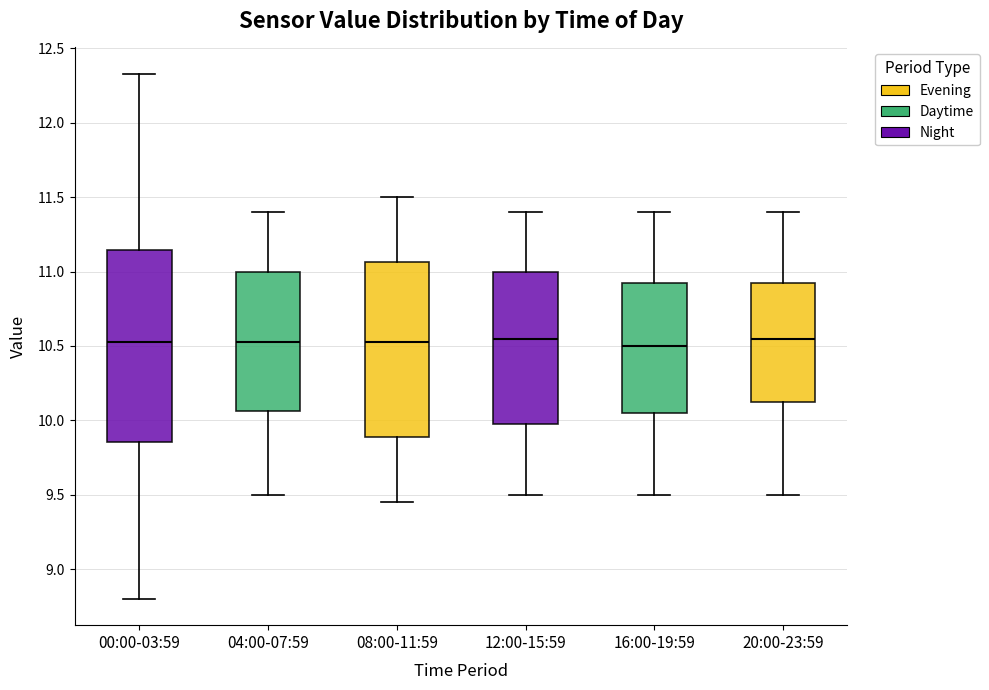

Comparing the boxes themselves (not the whiskers), which one is the tallest?

00:00-03:59